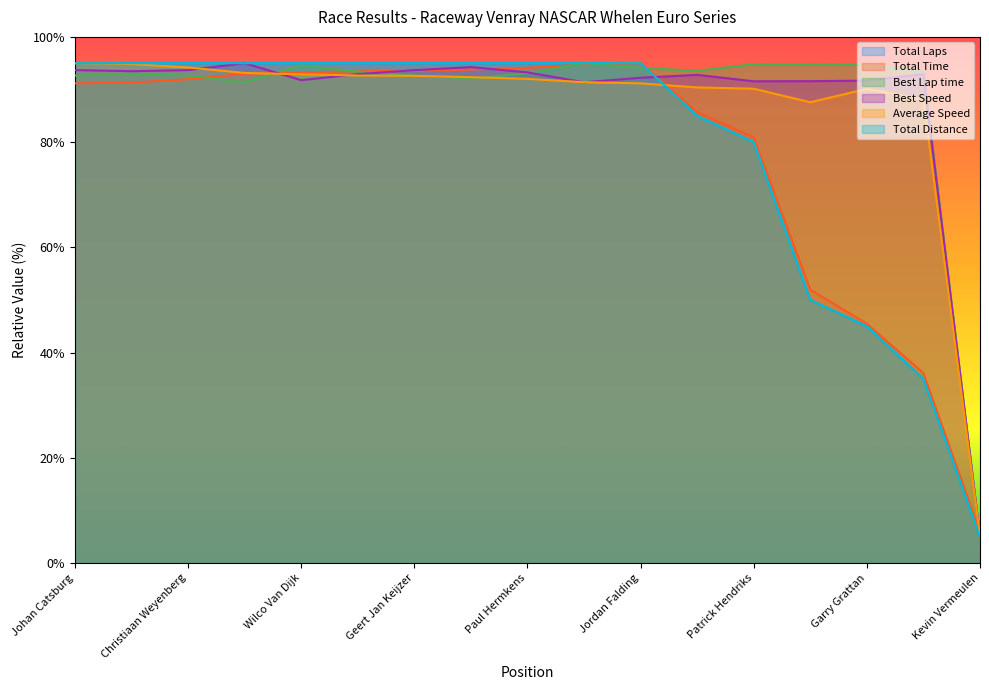

At which label does Best Lap time first exceed 93?

Wilco Van Dijk